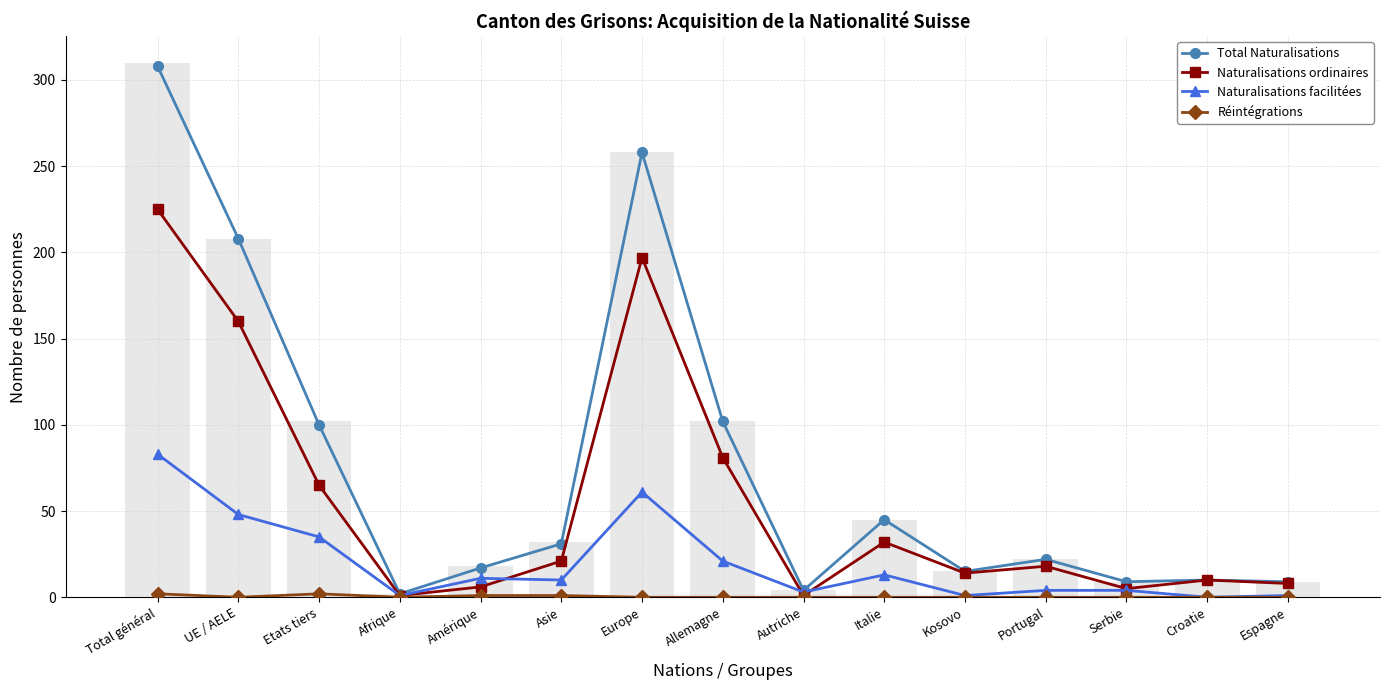

The Réintégrations series shows 0 at Europe. True or false?

True